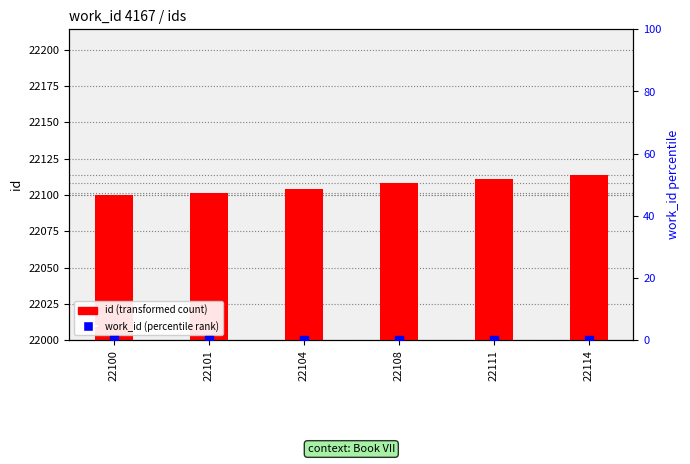

What is the total value across all series at 22101?

22101